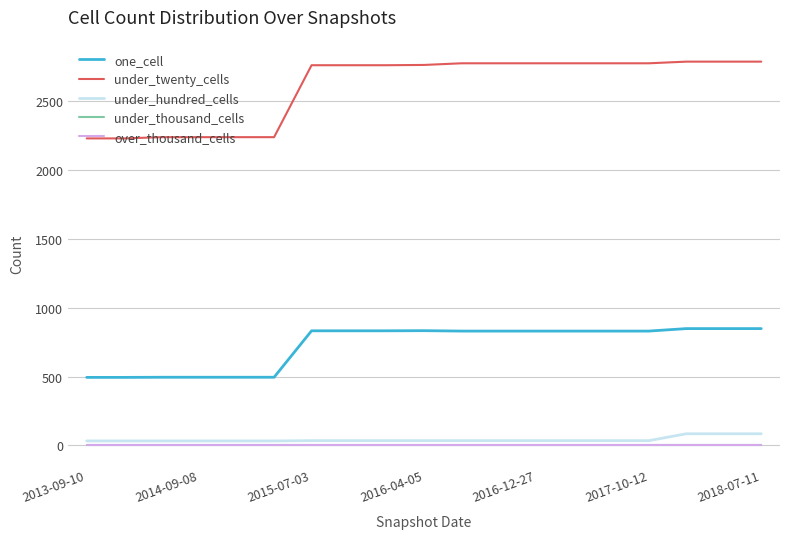

True or false: one_cell has more than 1 points higher than both neighbors.

False